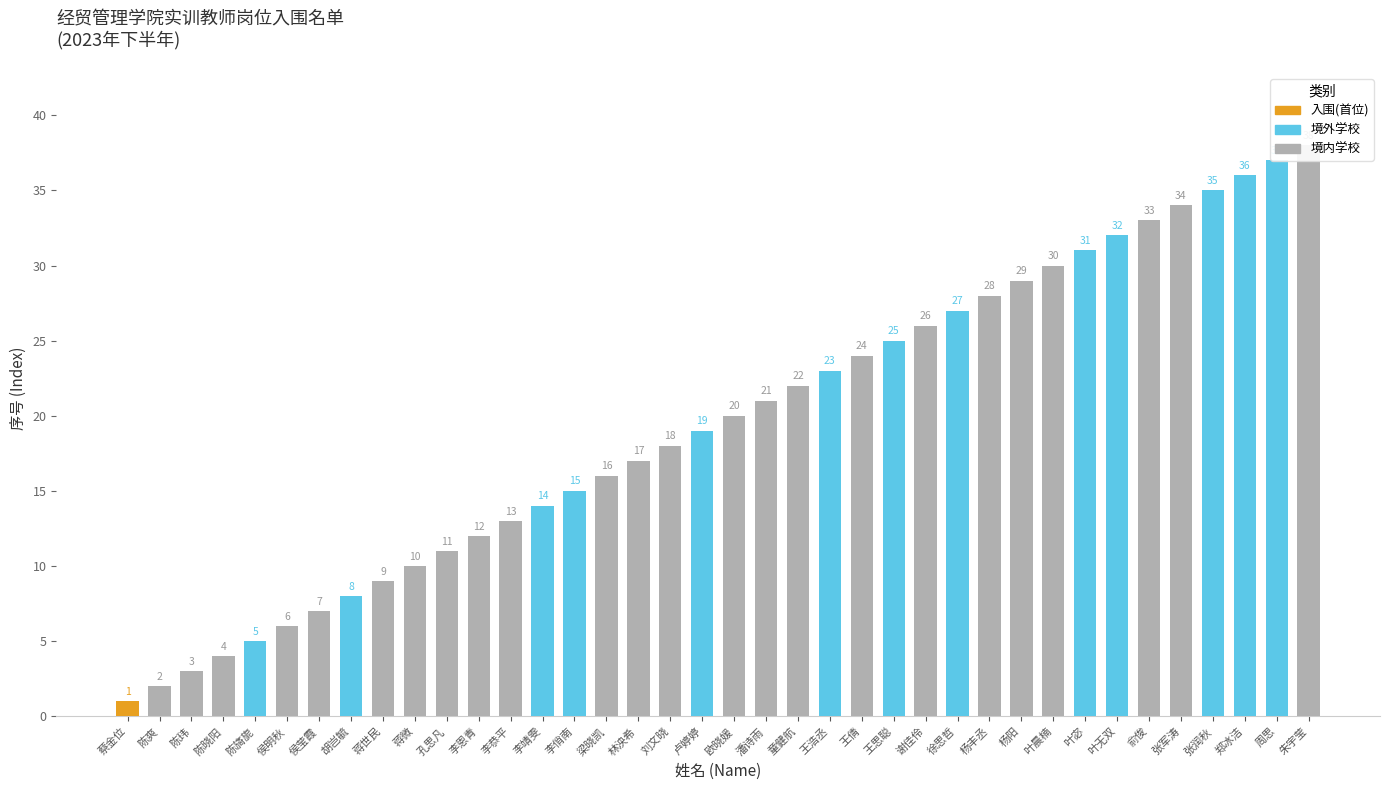

Reading left to right, what are all the values shown in this chart?

1	2	3	4	5	6	7	8	9	10	11	12	13	14	15	16	17	18	19	20	21	22	23	24	25	26	27	28	29	30	31	32	33	34	35	36	37	38